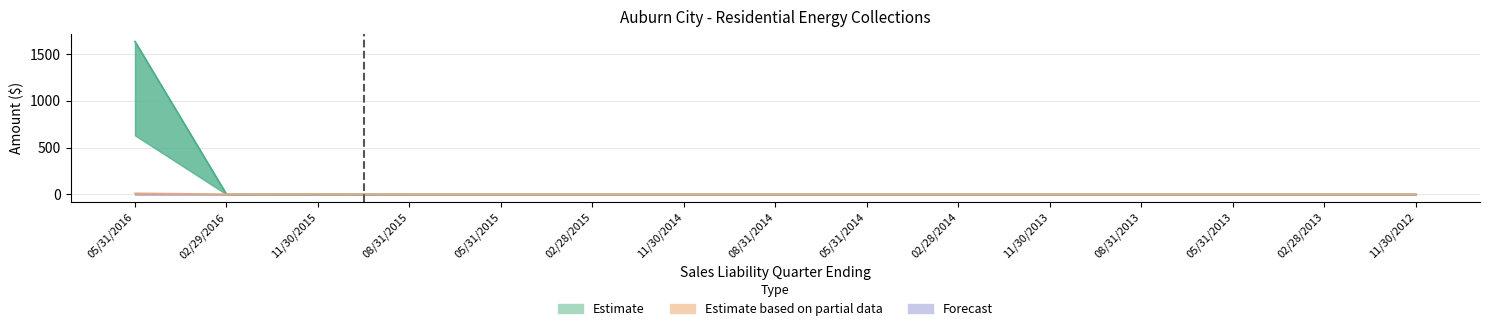

The value of Payments (Excl EFT) at 05/31/2013 is -431.8. True or false?

False